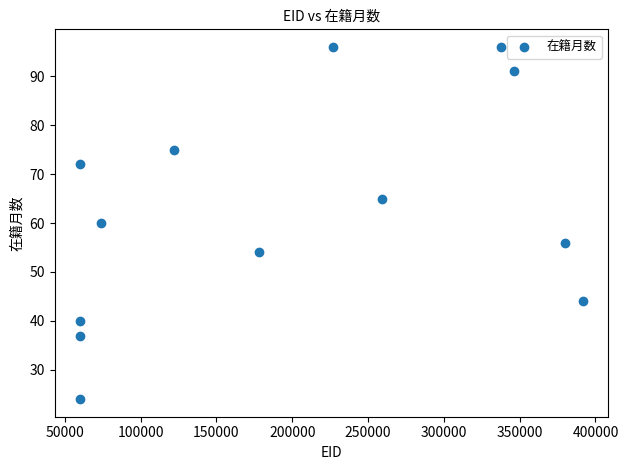

What is the range of Y values (max minus min)?

72